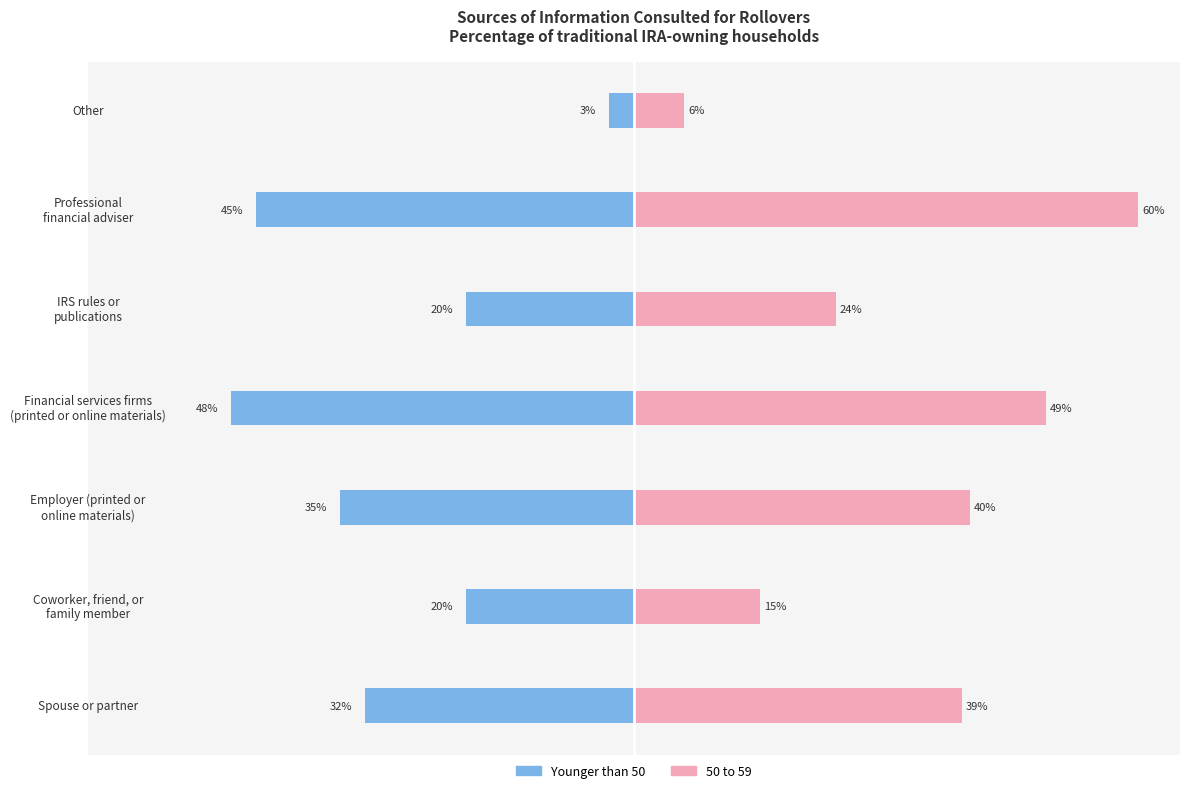

What is the total value across all series at Other?

3